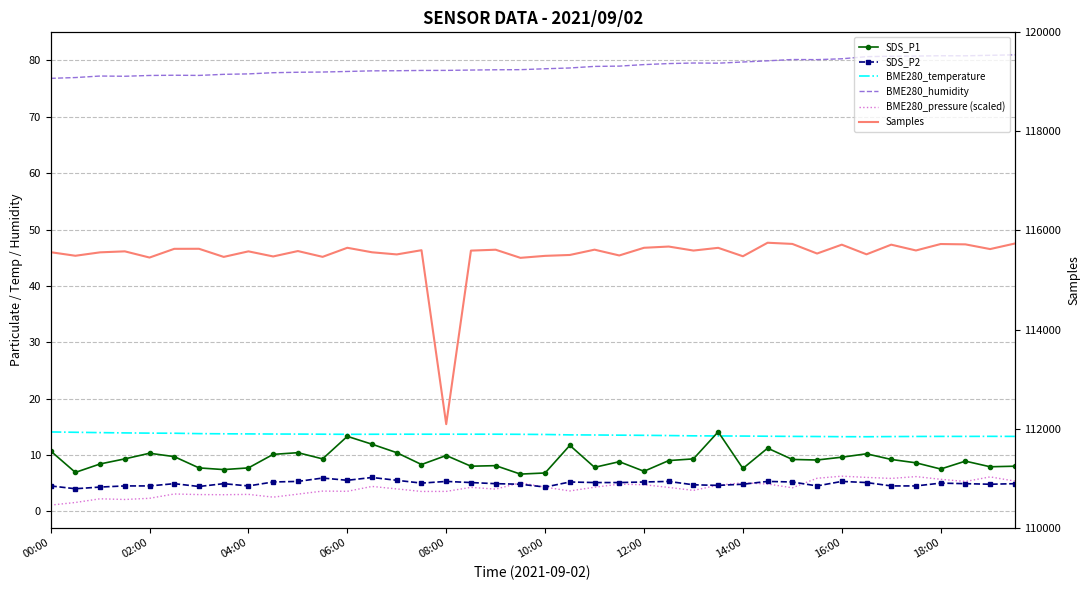

What is the highest value of the Samples series?

115752.0